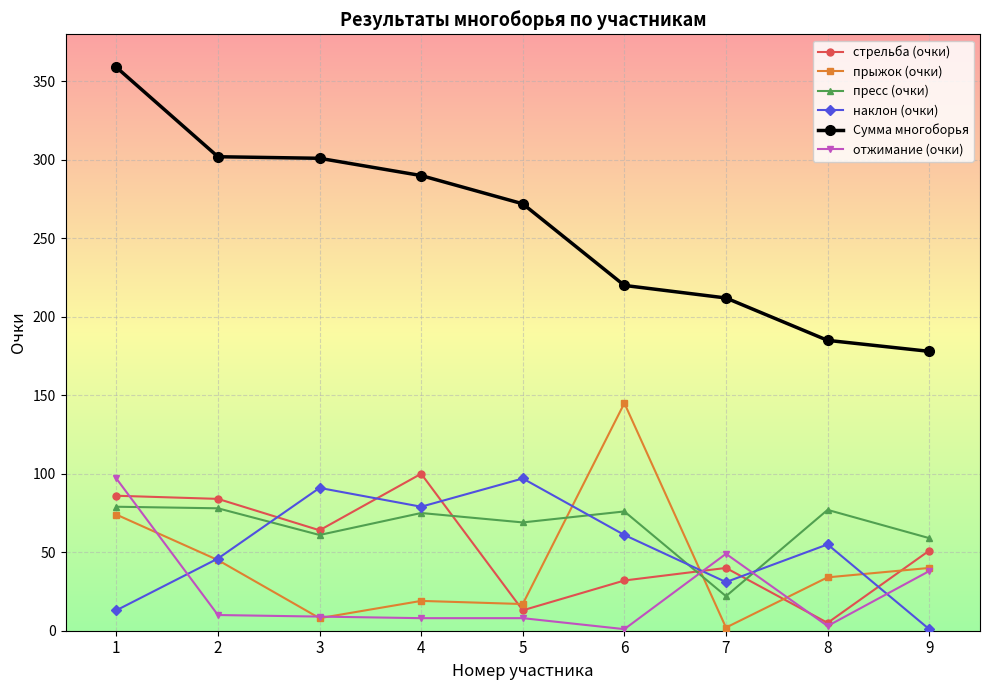

True or false: Сумма многоборья has more than 1 interior local peaks.

False